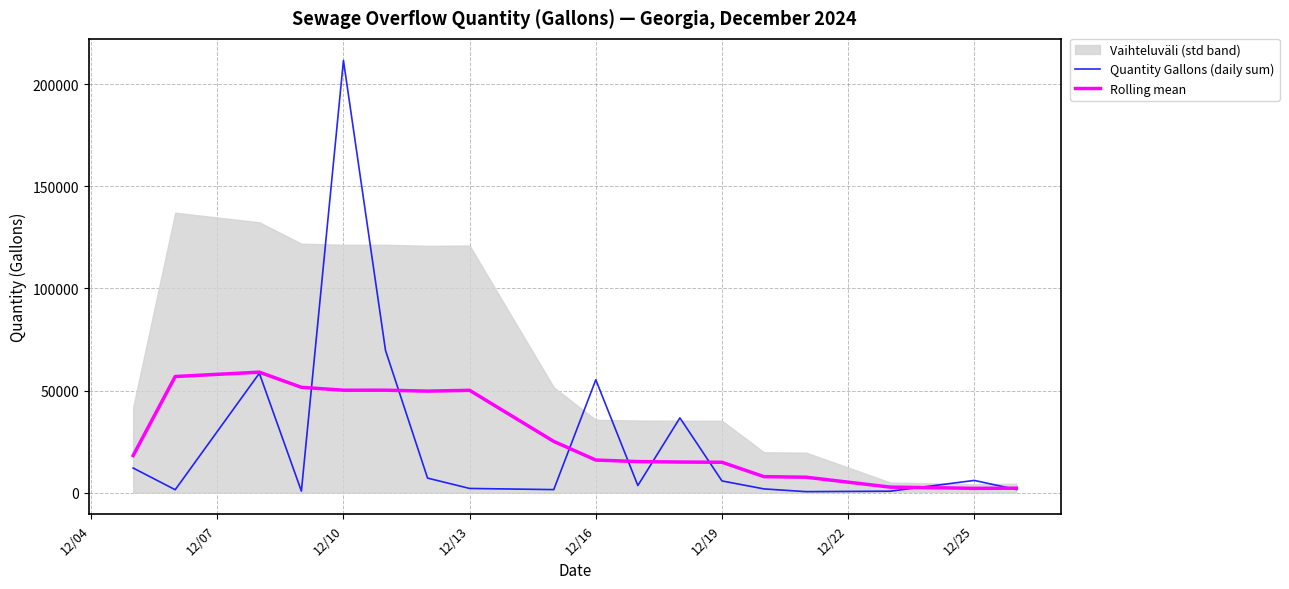

The value of Rolling mean at 12/16 is 15981.1. True or false?

True